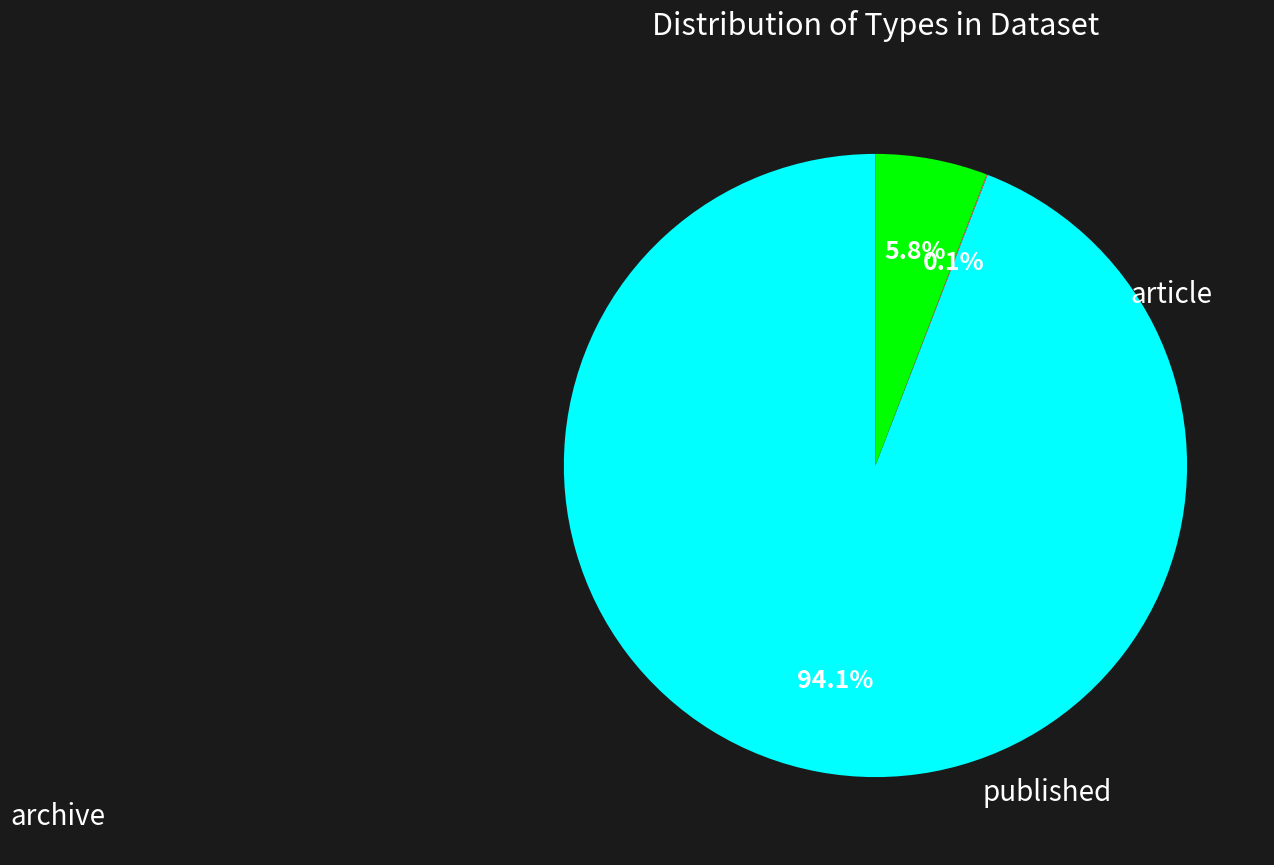

Which category has the smallest portion of the pie?

article